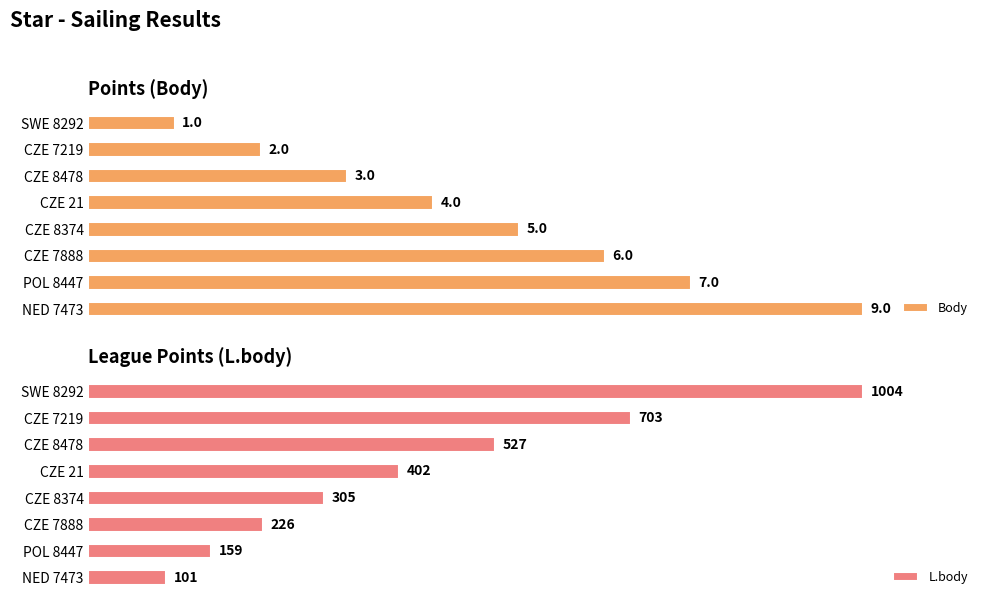

Which series has the largest range (max minus min)?

L.body